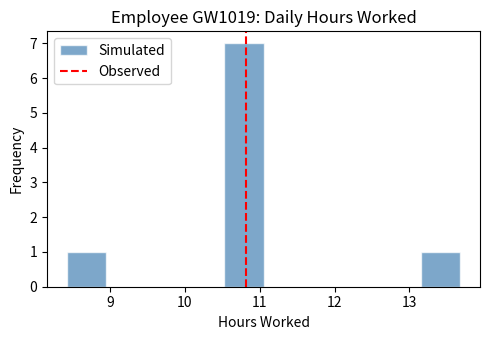

Which range on the x-axis has the tallest bar?

10.5 to 11.1